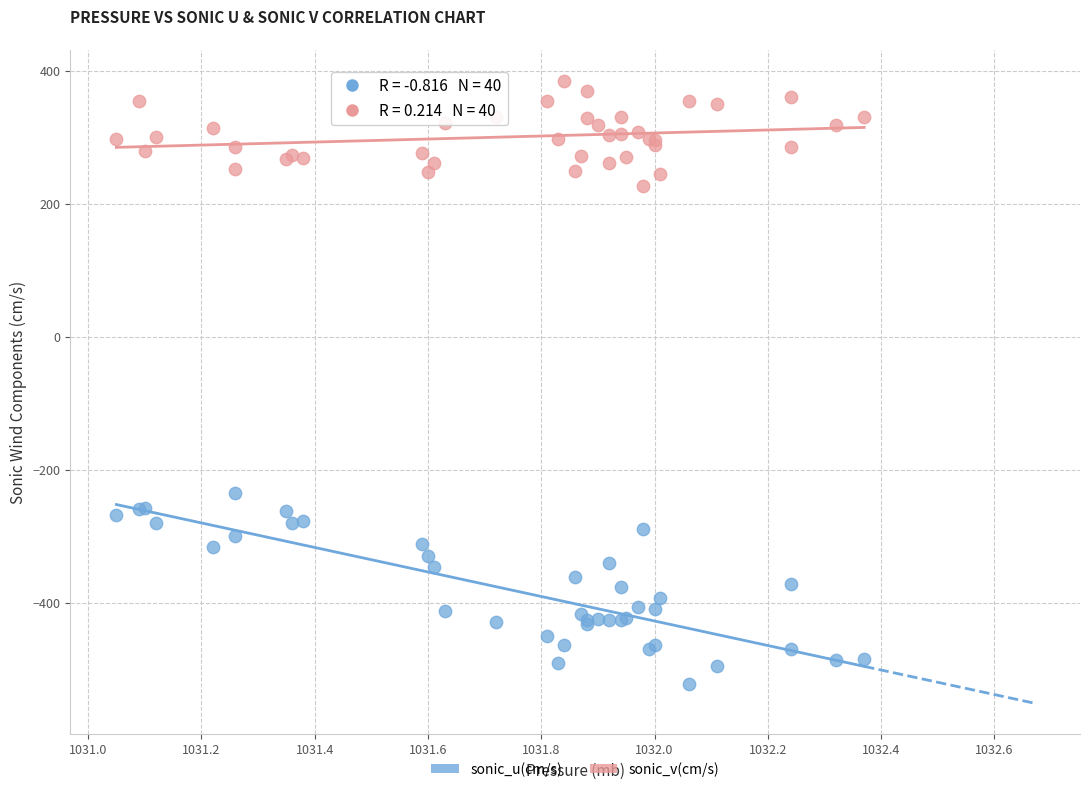

Which series has the widest spread of Y values?

sonic_u(cm/s)